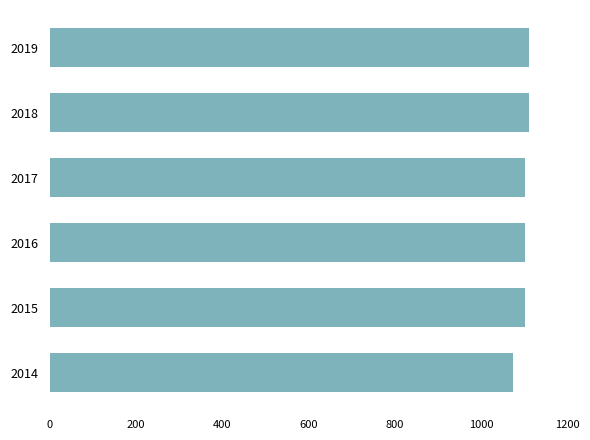

Are the bars horizontal?

Yes